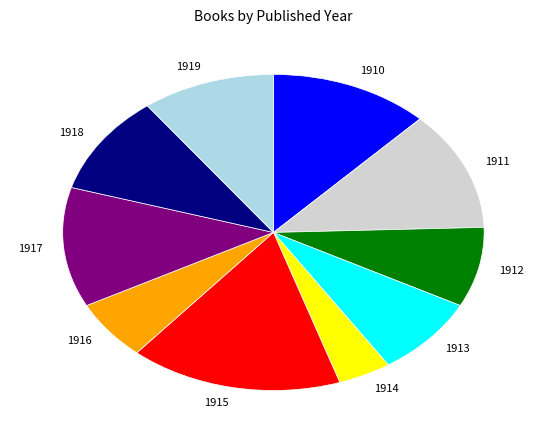

Is there any slice that represents more than half of the pie?

No